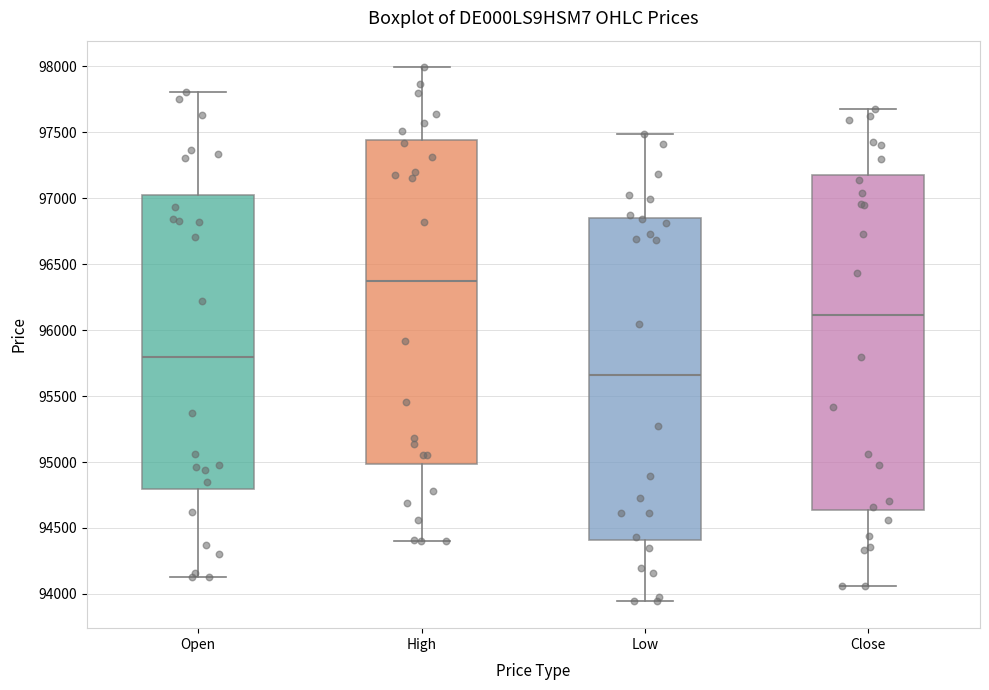

Reading left to right, transcribe this box plot: for each box, give where its median line is, the range the box spans, and where its two whiskers end, as read against the y-axis. The values are not printed on the chart, so give them approximately, as read against the axis.

Open: median 95800, box 94800 to 97000, whiskers 94150 to 97800
High: median 96350, box 95000 to 97450, whiskers 94400 to 98000
Low: median 95650, box 94400 to 96850, whiskers 93950 to 97500
Close: median 96100, box 94650 to 97200, whiskers 94050 to 97700